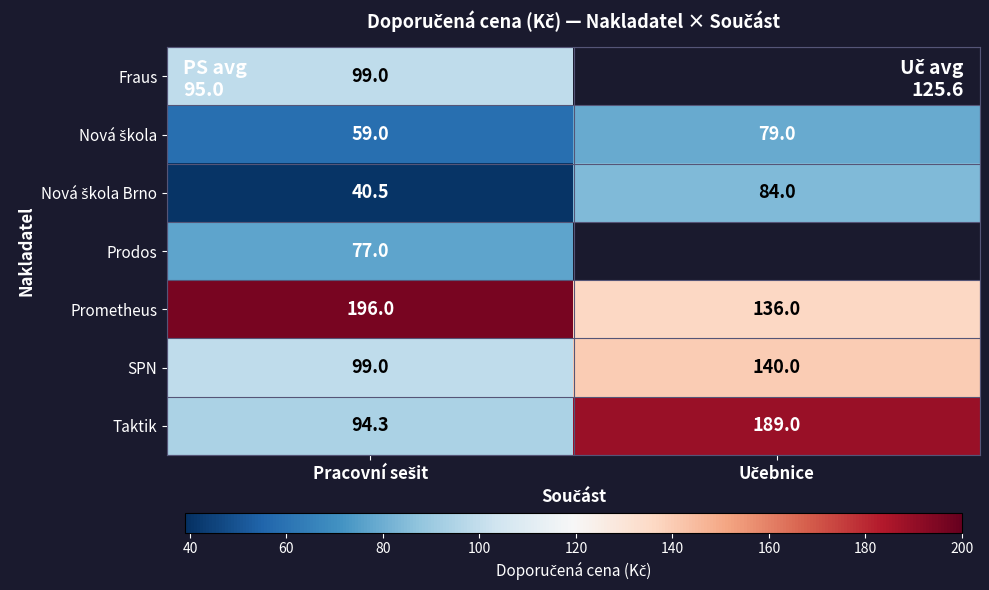

What is the maximum value for Taktik?

189.0